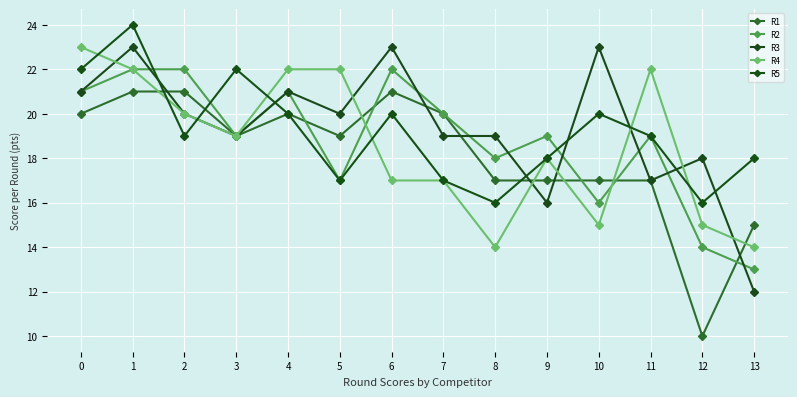

The value of R4 at 8 is 14. True or false?

True